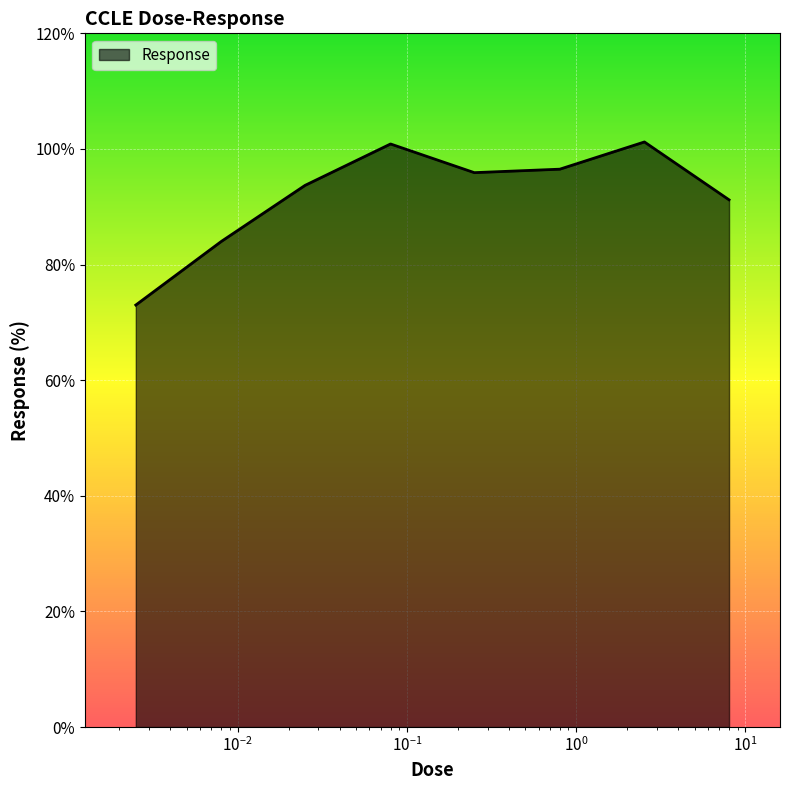

What is the minimum value shown in the chart?

73.0